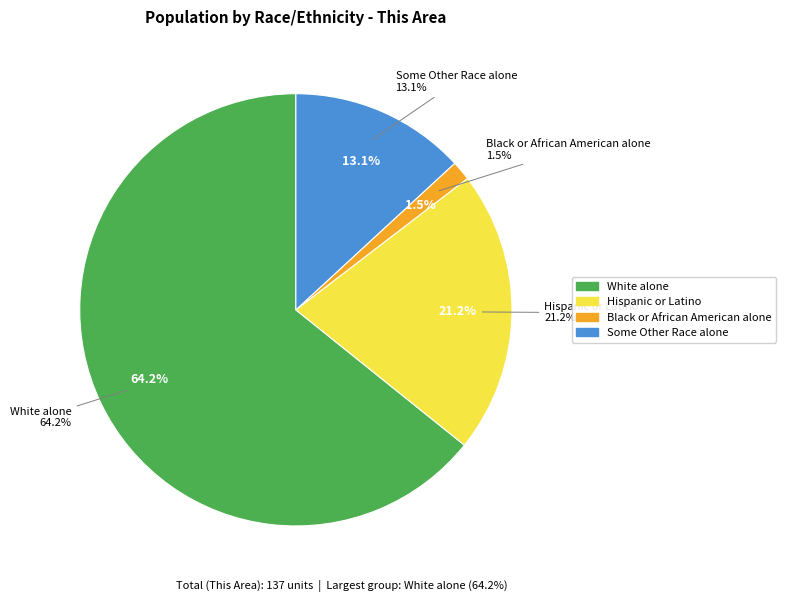

Is there a majority slice in this chart?

Yes